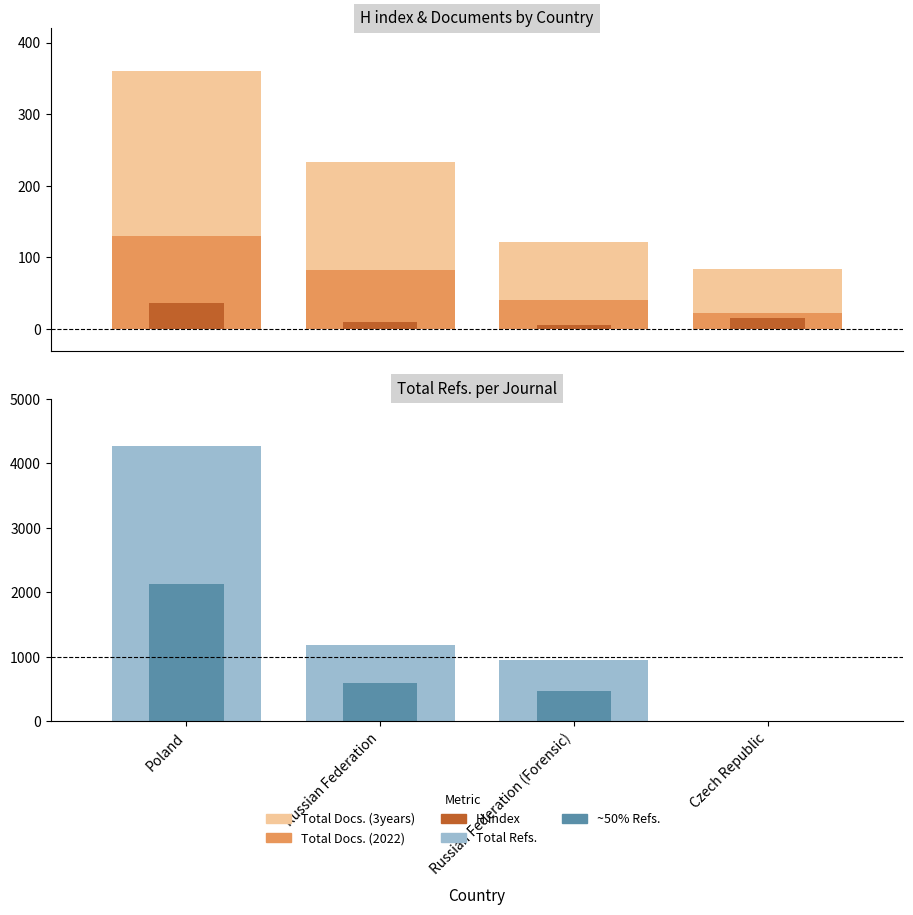

What is the average value of the Total Docs. (2022) series?

69.0